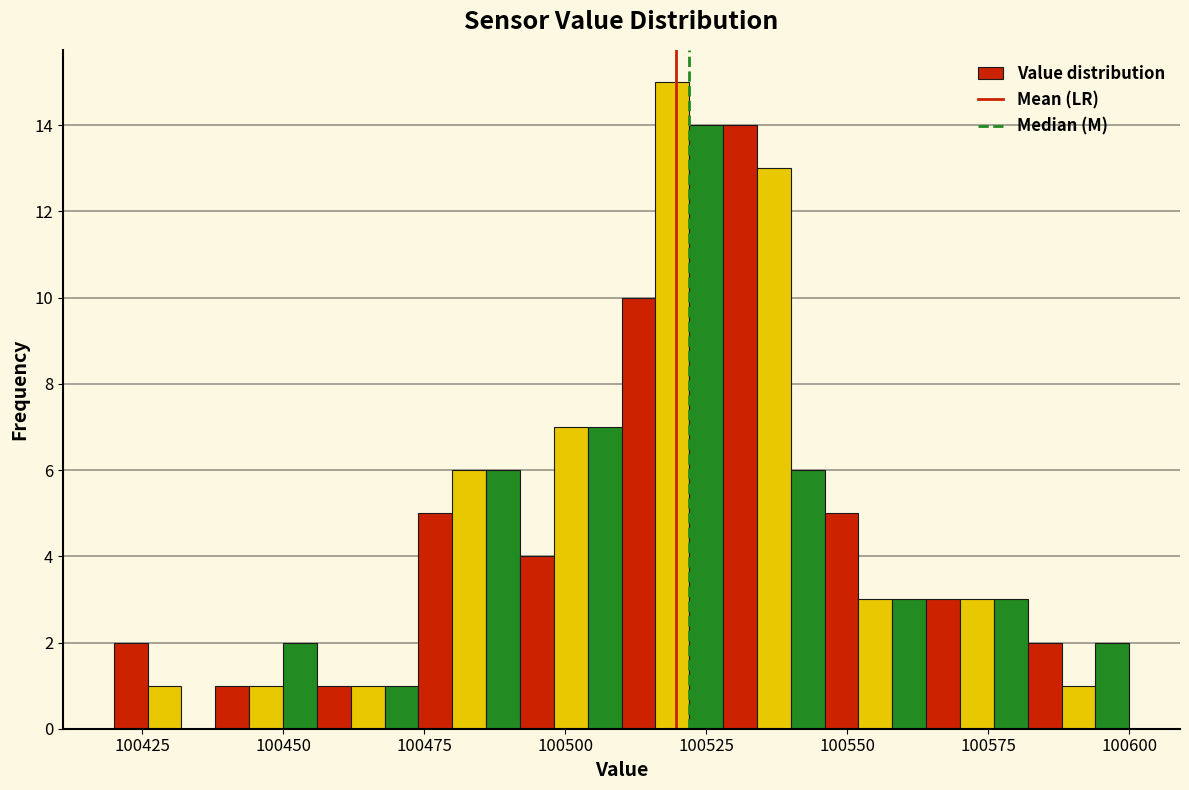

Read against the x-axis, roughly where is the centre of the tallest bar?

100520